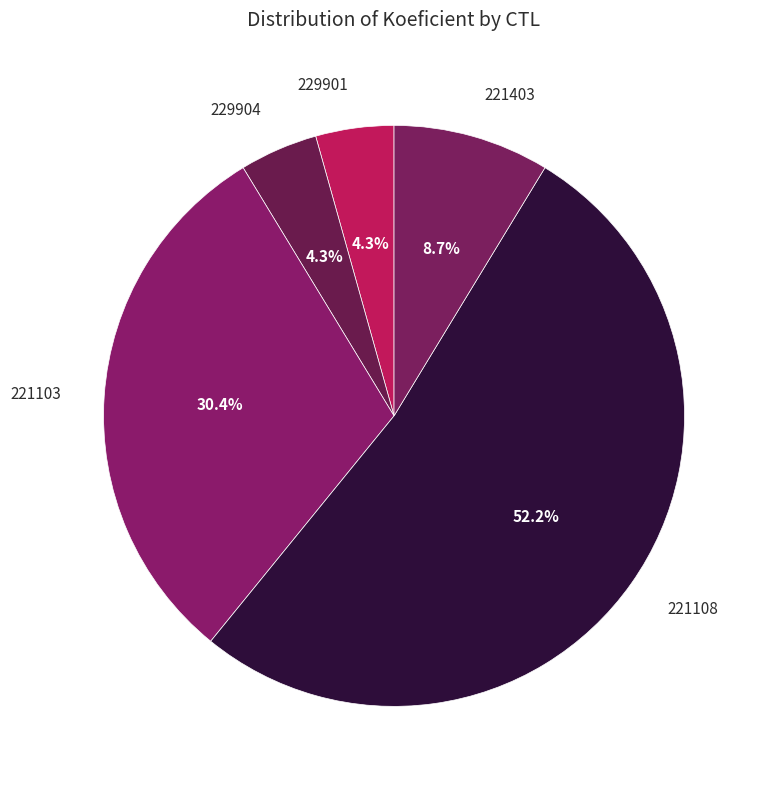

Does 221108 account for over 50% of the chart?

Yes